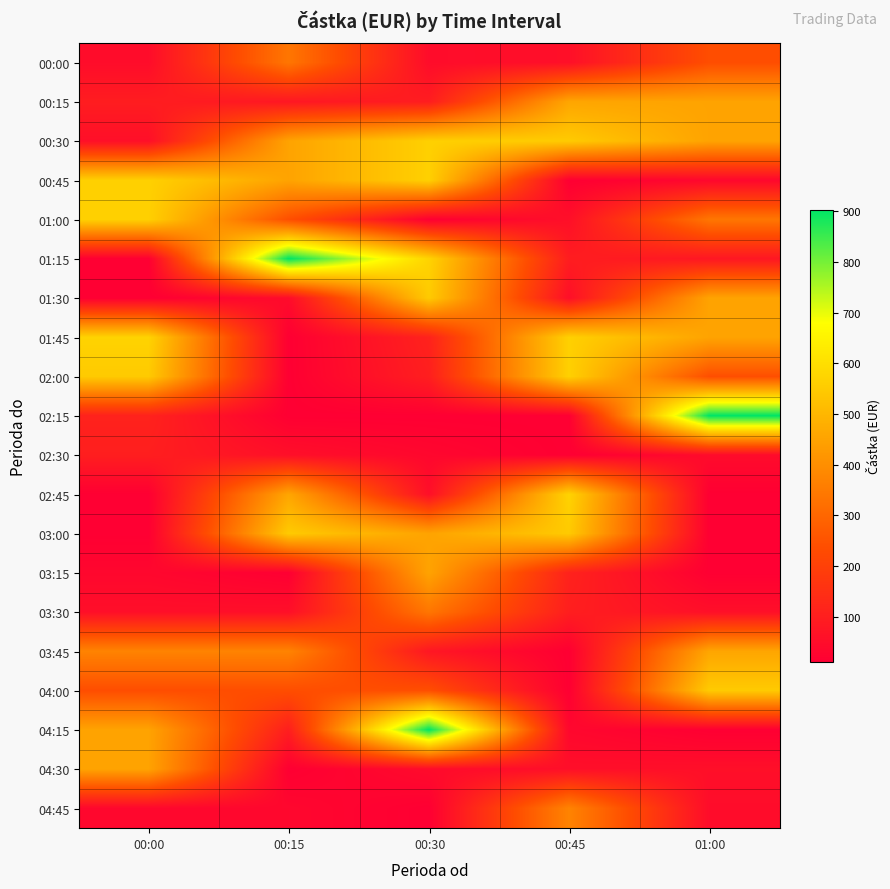

At how many categories does at least one series exceed 819?

3